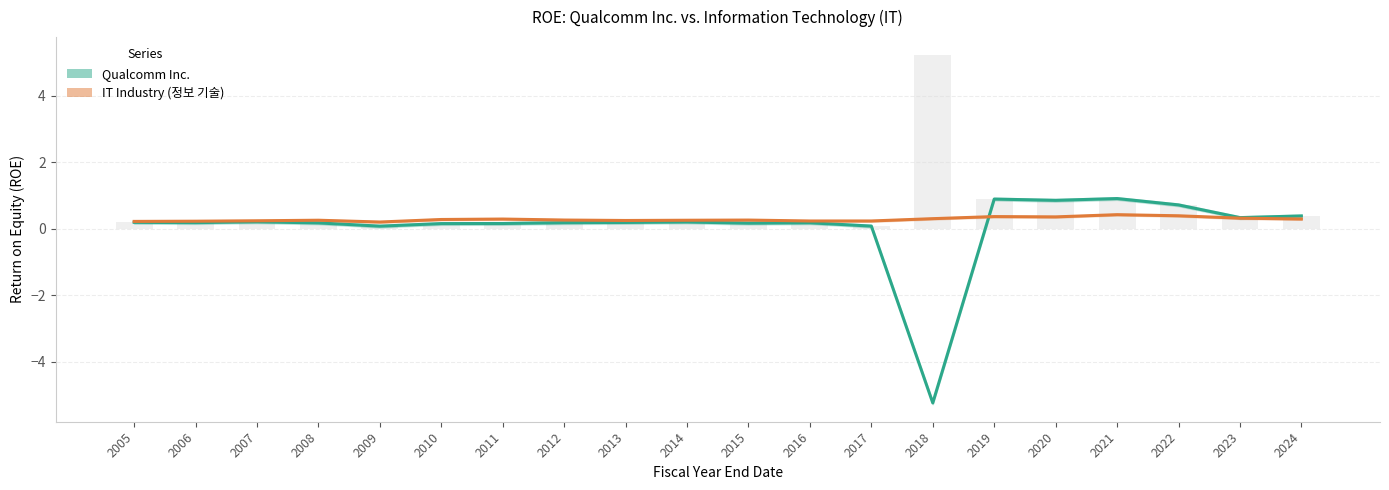

Reading right to left, transcribe all the data shown in this chart.

Qualcomm Inc.: 0.4	0.3	0.7	0.9	0.9	0.9	-5.2	0.1	0.2	0.2	0.2	0.2	0.2	0.2	0.2	0.1	0.2	0.2	0.2	0.2
IT Industry: 0.3	0.3	0.4	0.4	0.4	0.4	0.3	0.2	0.2	0.3	0.3	0.2	0.3	0.3	0.3	0.2	0.3	0.2	0.2	0.2